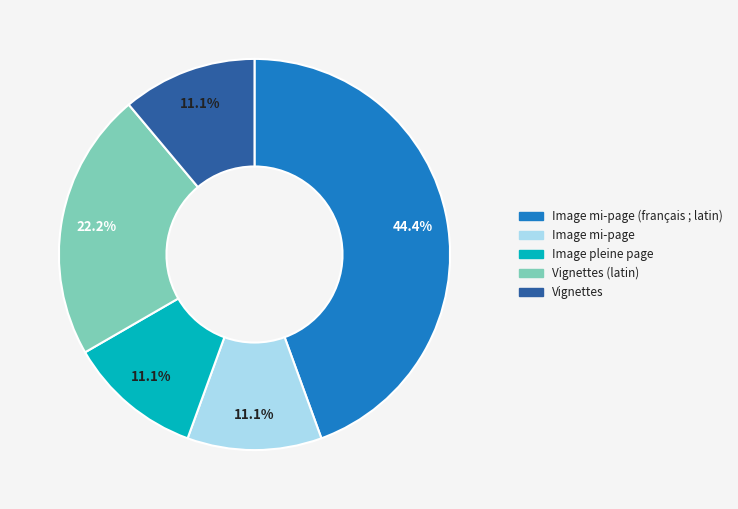

Is there a majority slice in this chart?

No